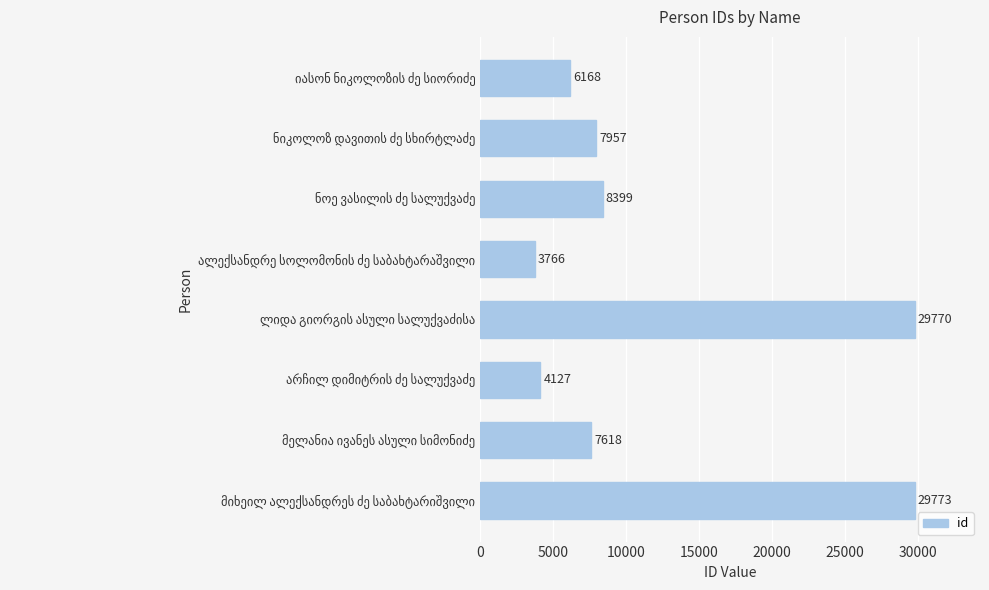

Does the chart contain stacked bars?

No